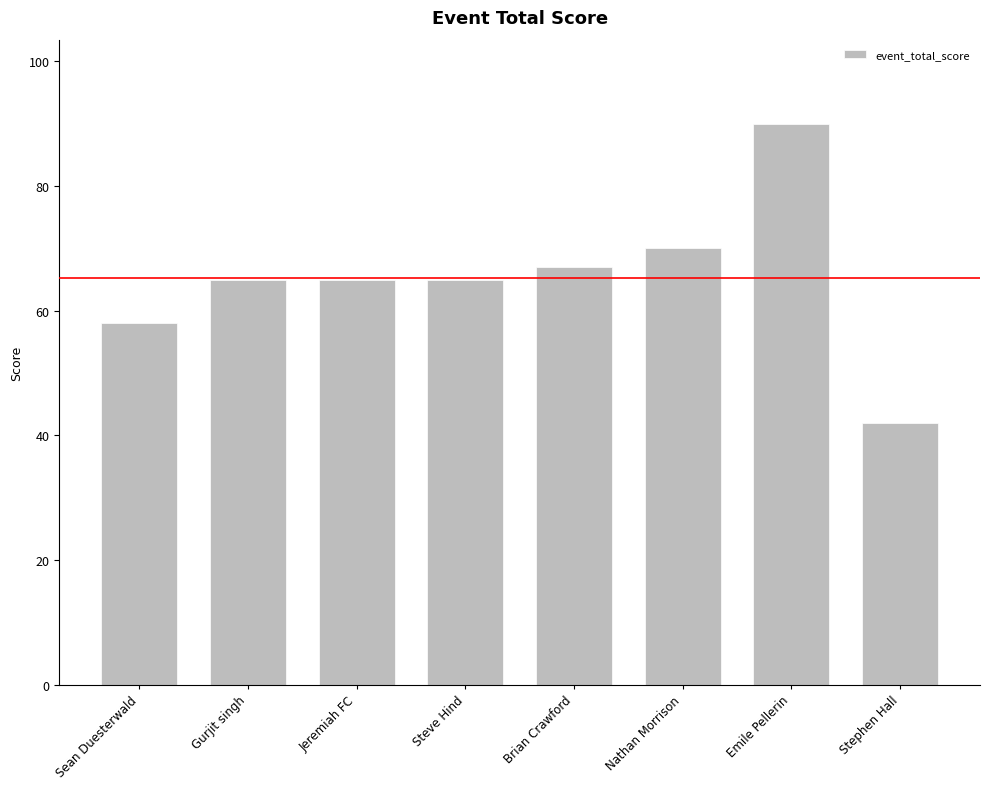

Is it true that the value at Sean Duesterwald is 94?

False